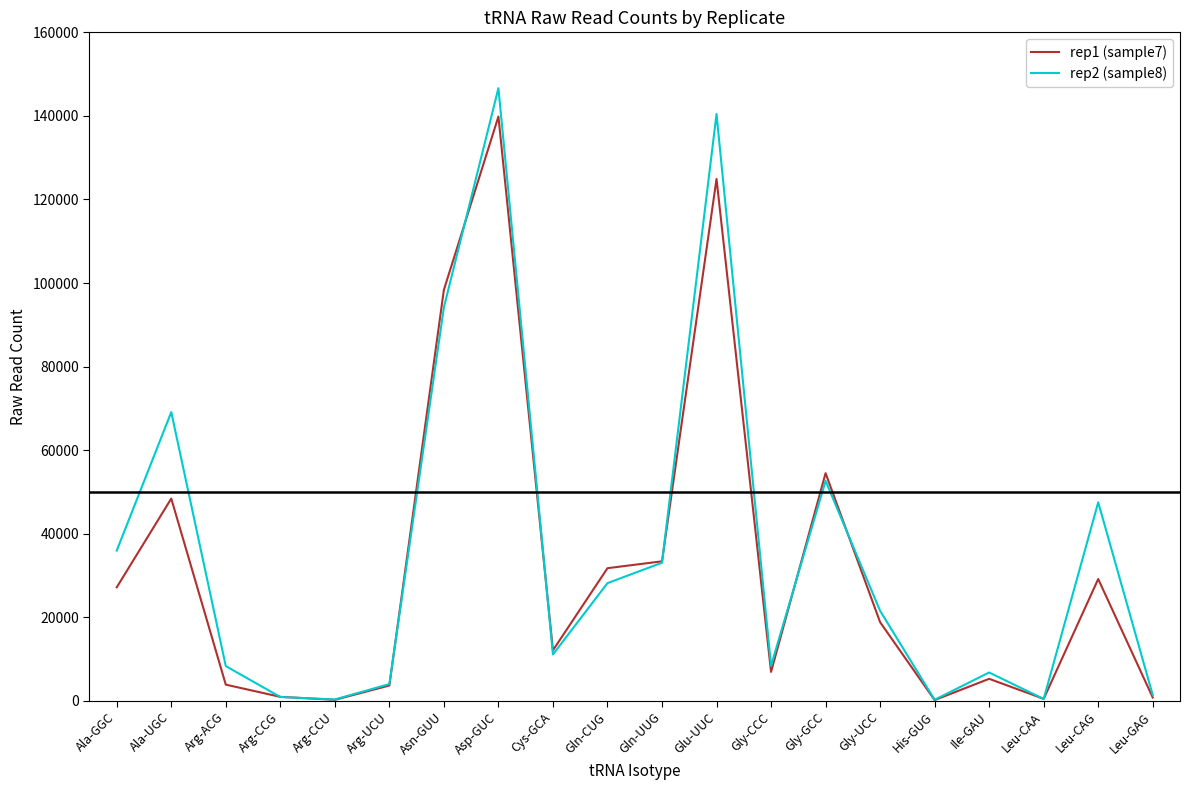

What is the difference between the maximum and minimum values in the rep2 (sample8) series?

146386